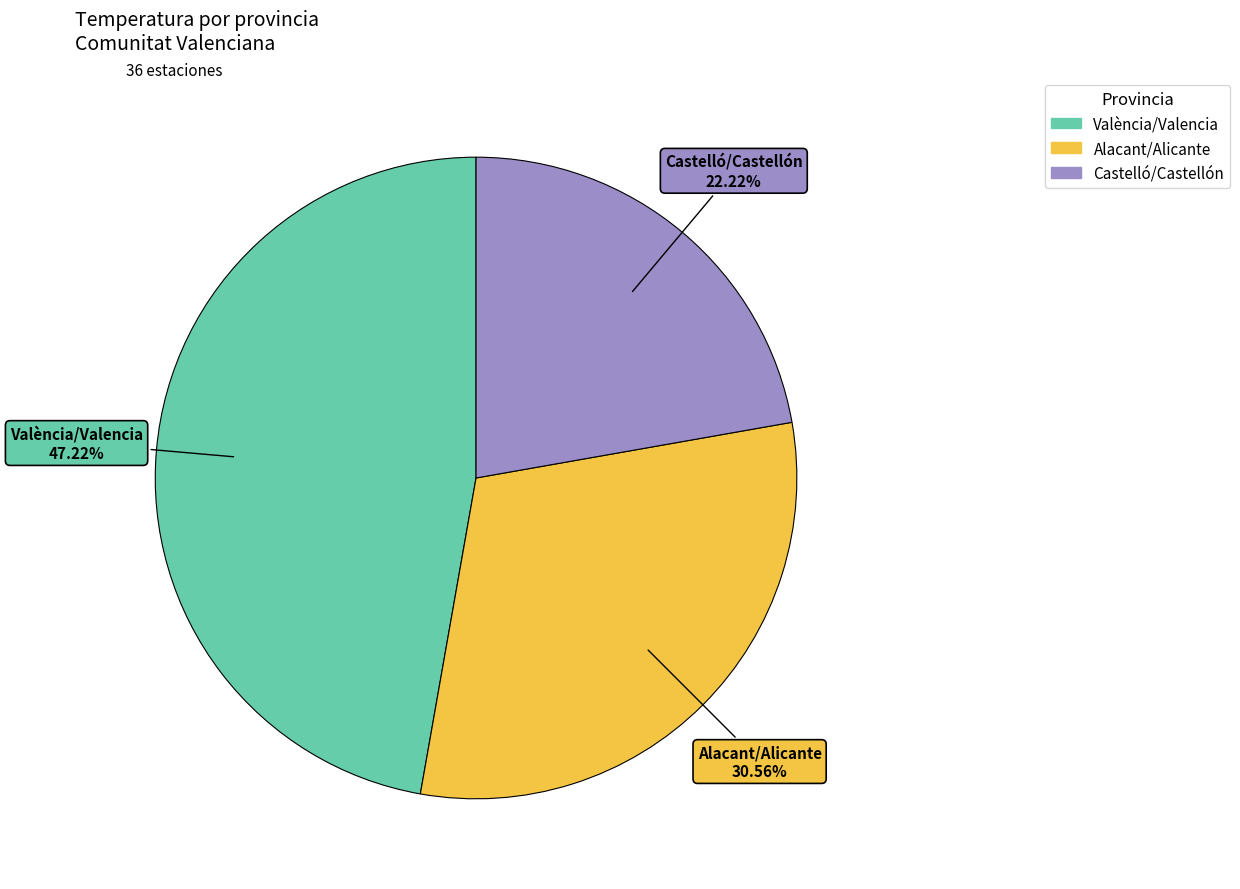

How many slices are in this pie chart?

3